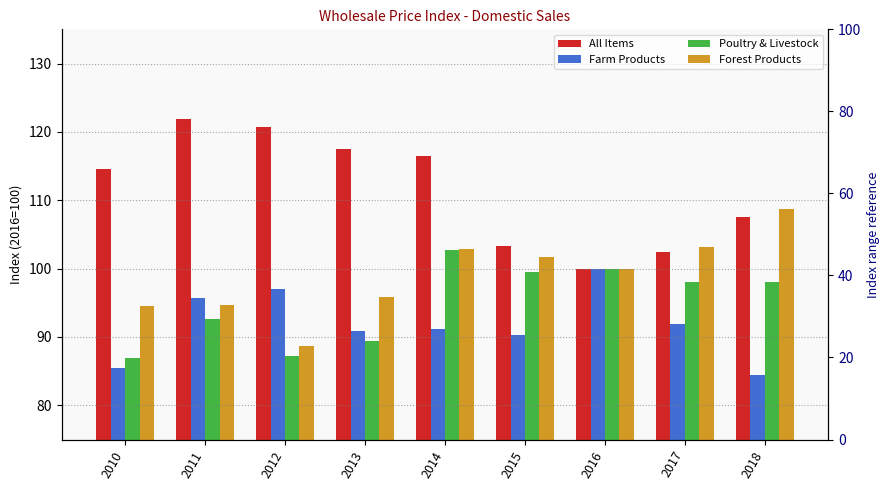

What is the difference between the maximum and minimum values in the Farm Products series?

15.6